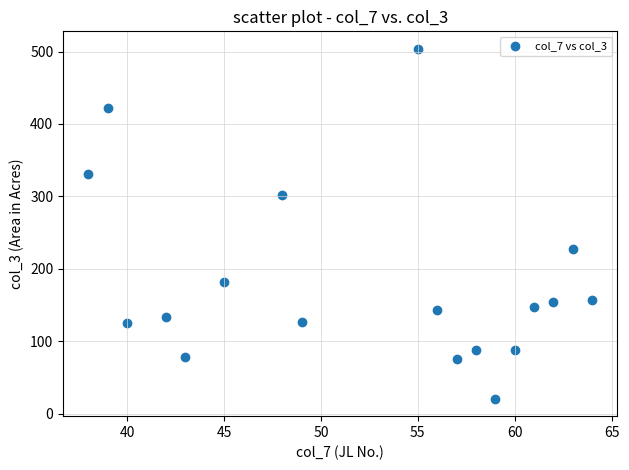

What is the range of Y values (max minus min)?

482.9